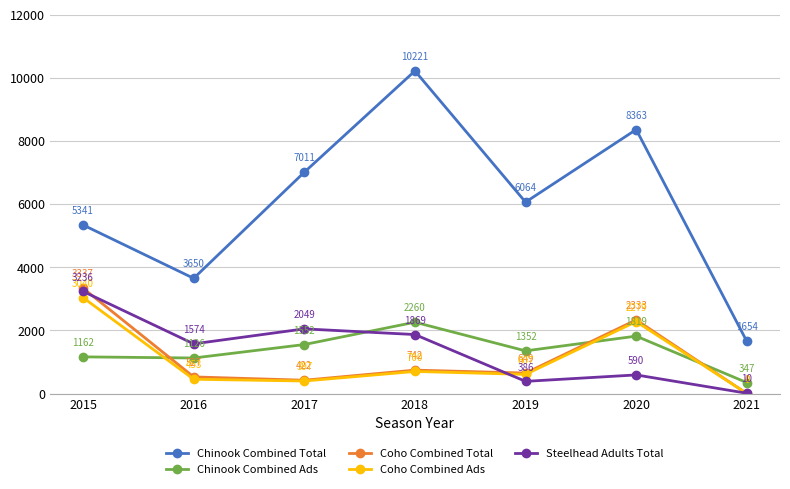

What is the minimum value for Chinook Combined Total?

1654